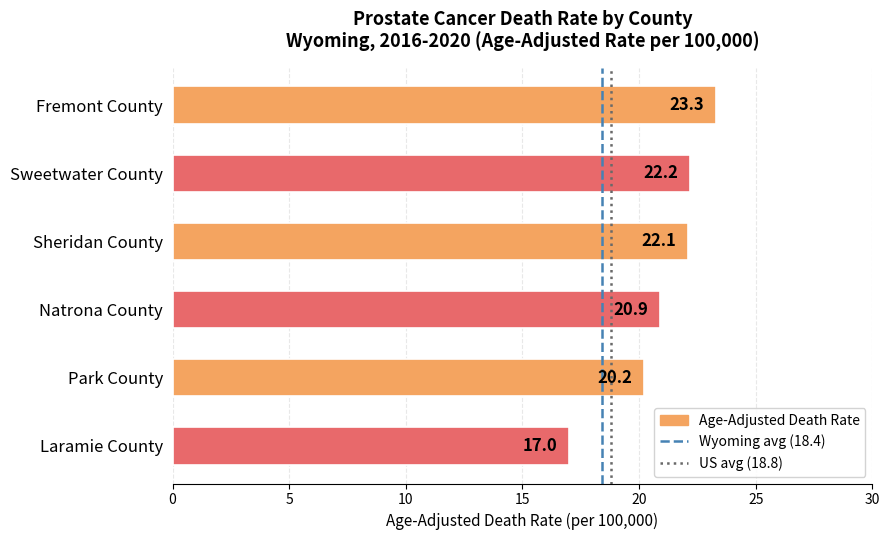

Rank the categories by value from lowest to highest.

Laramie County, Park County, Natrona County, Sheridan County, Sweetwater County, Fremont County